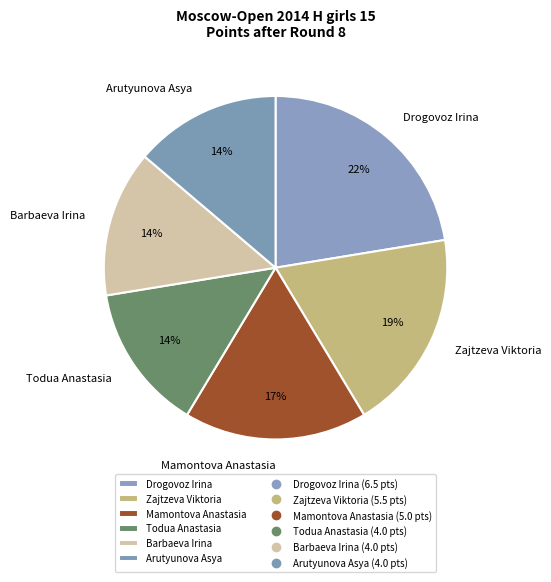

Which has a higher value, Arutyunova Asya or Drogovoz Irina?

Drogovoz Irina